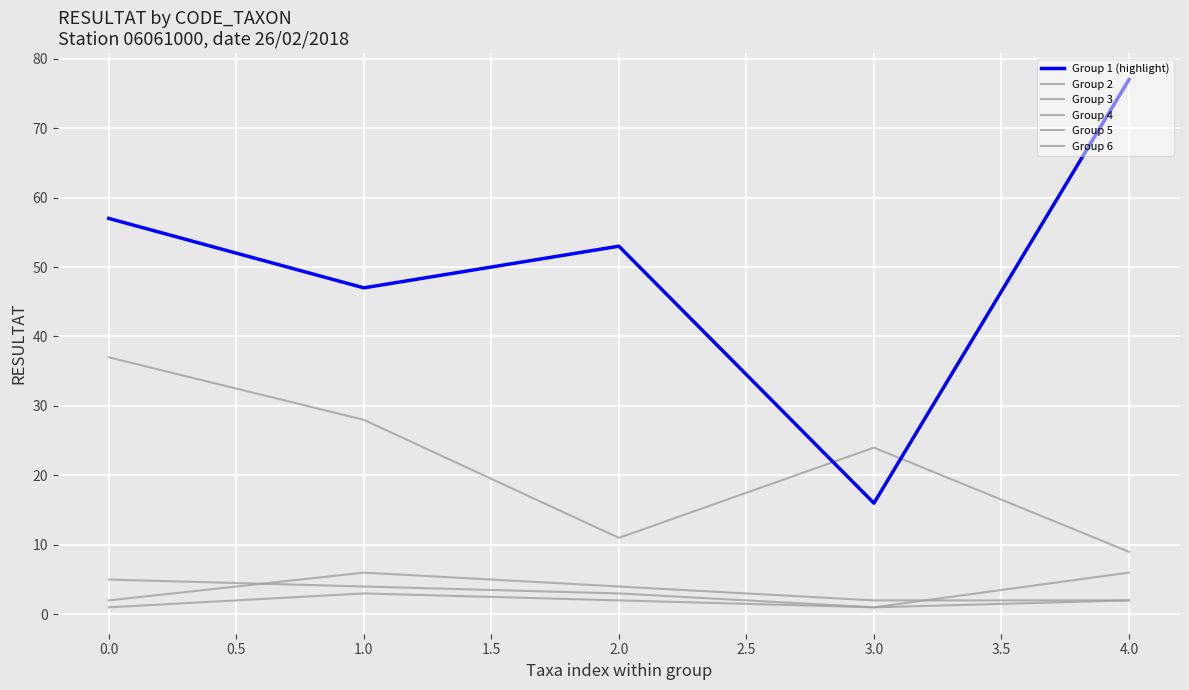

True or false: Group 4 and Group 3 cross at least once.

True